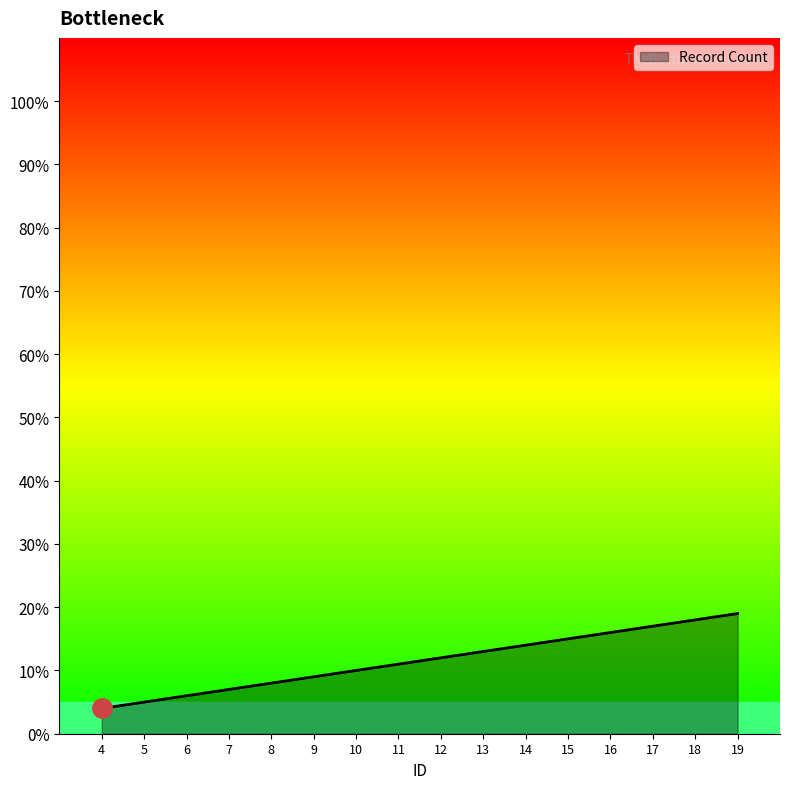

List the labels in order of value, smallest first.

4, 5, 6, 7, 8, 9, 10, 11, 12, 13, 14, 15, 16, 17, 18, 19